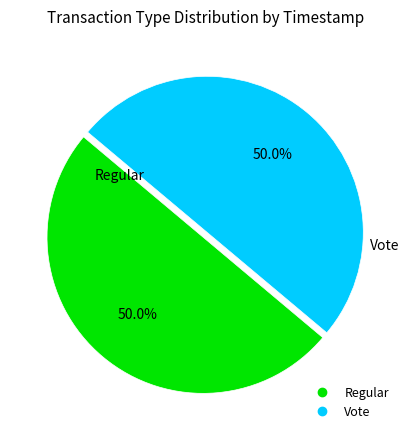

Combined, what portion of the pie is Regular and Vote?

100.0%